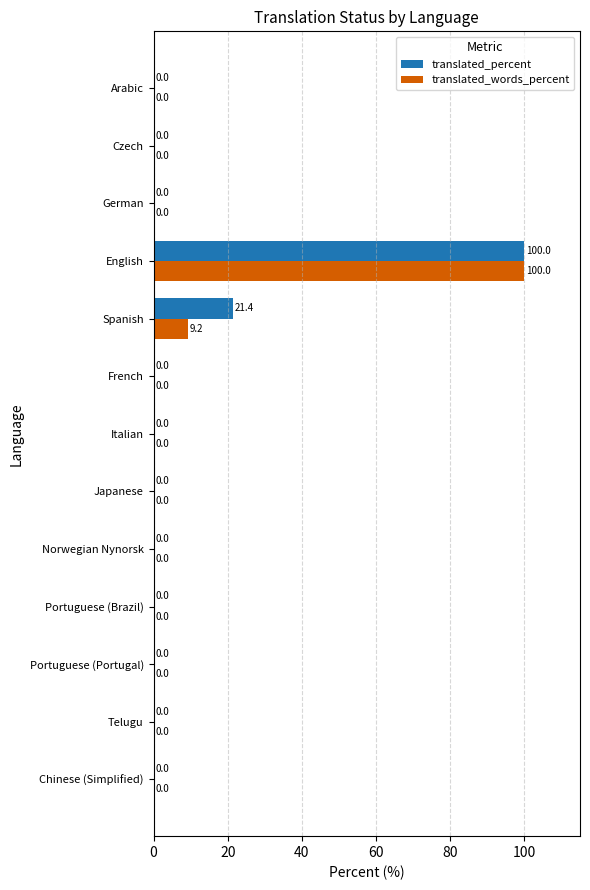

At which category is the sum across all series the highest?

English